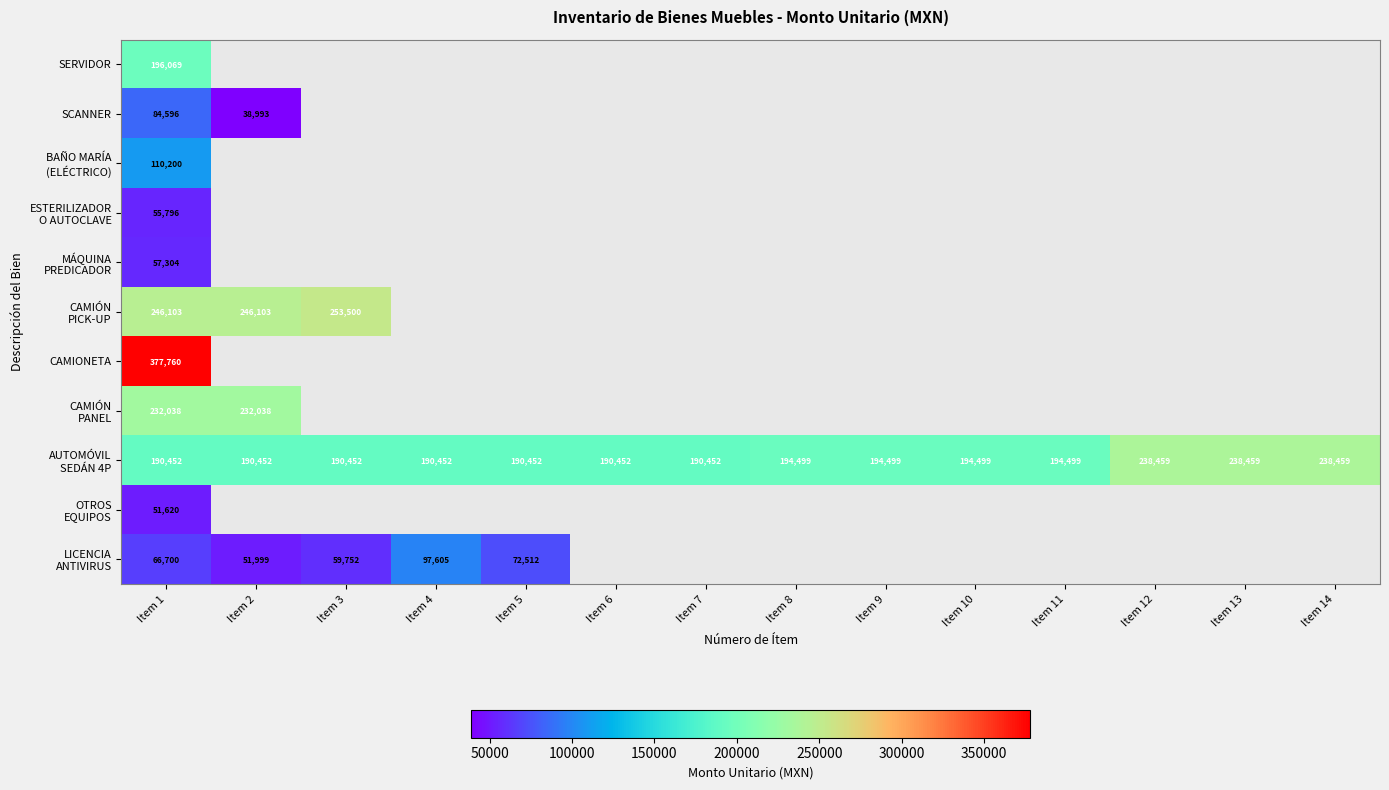

Which label corresponds to the largest value in the chart?

Item 1